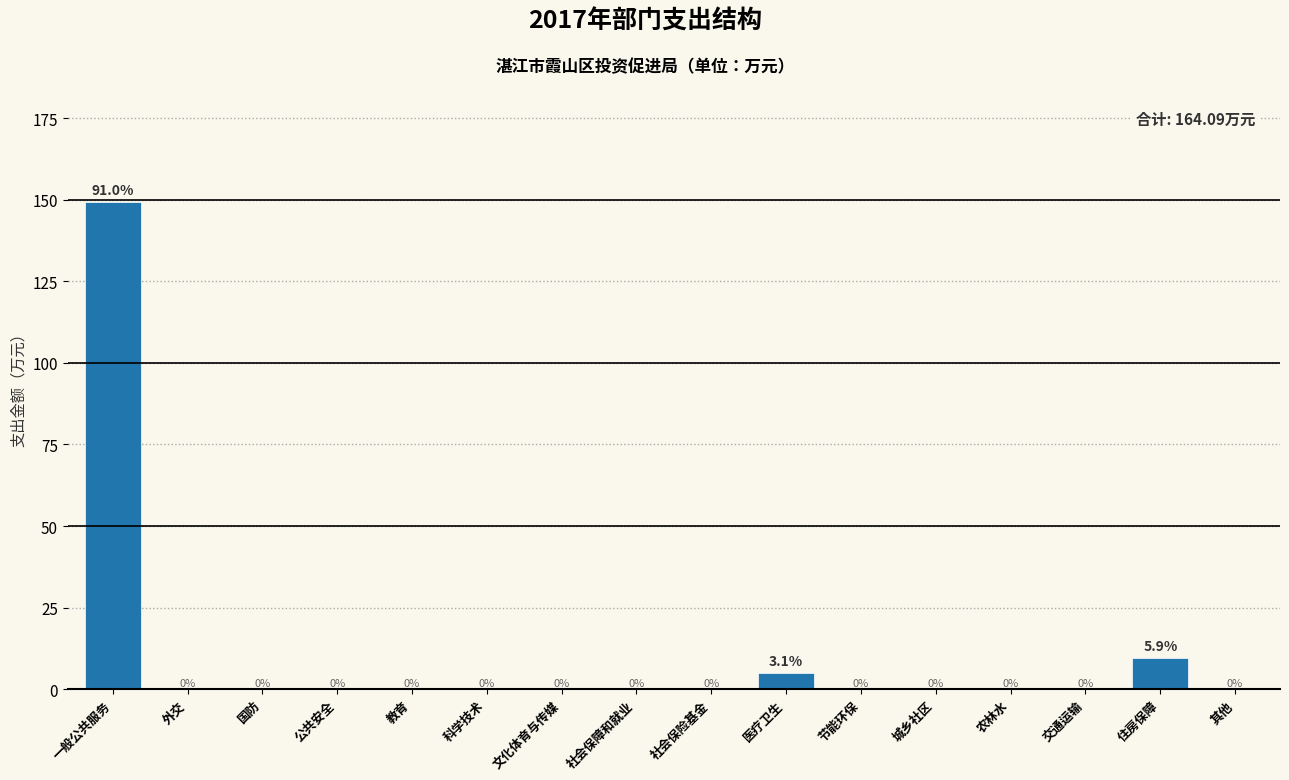

What is the maximum value shown in the chart?

149.3